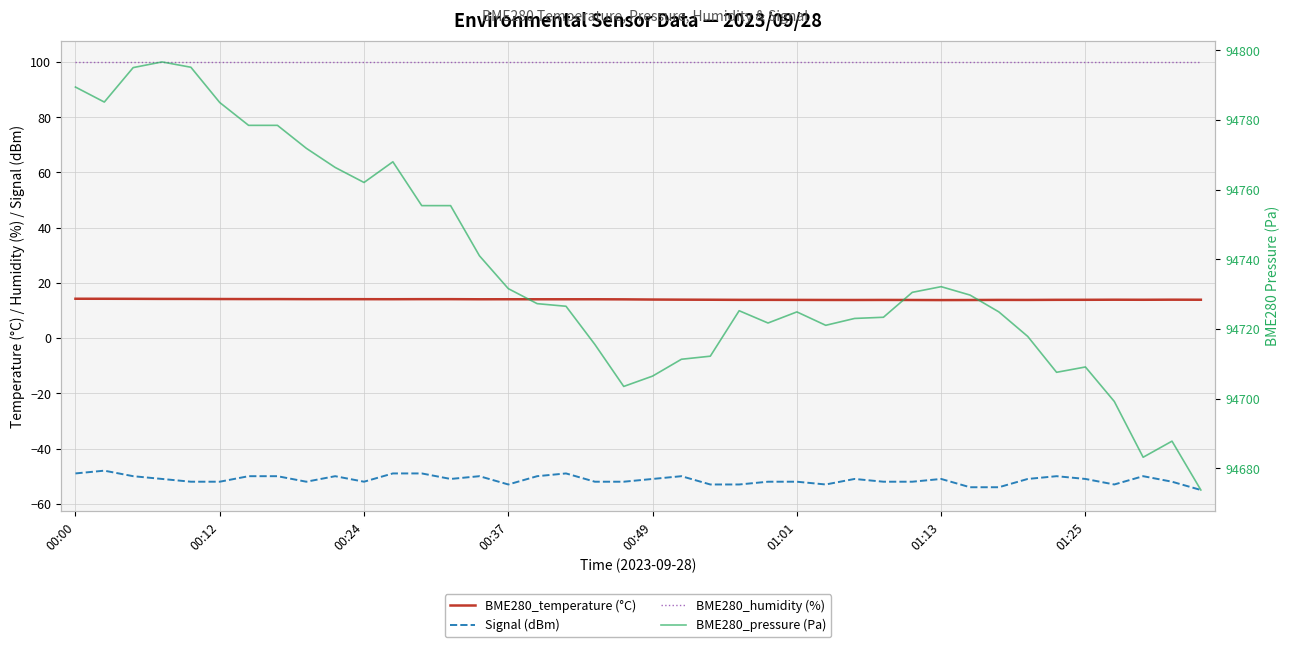

The Signal (dBm) series shows -51.0 at 01:25. True or false?

True